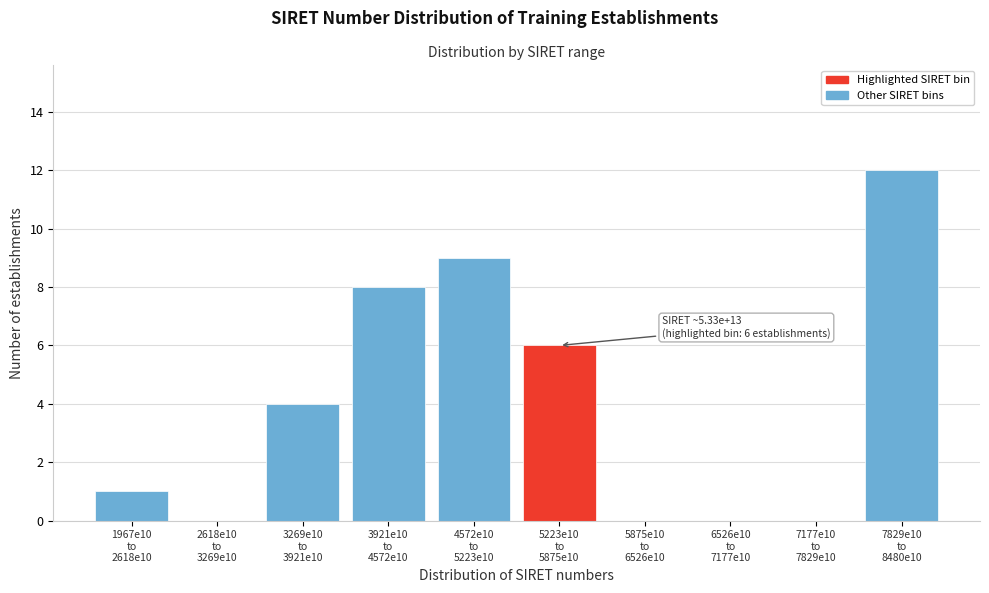

What is the greatest value displayed?

12